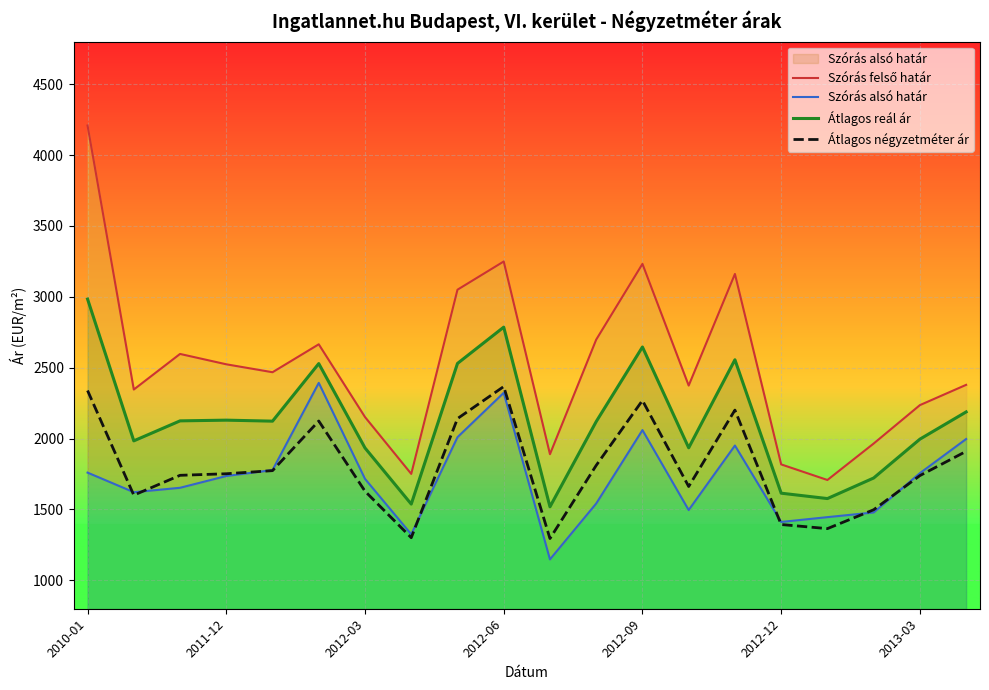

What value does the Szórás felső határ series have at 17?

1965